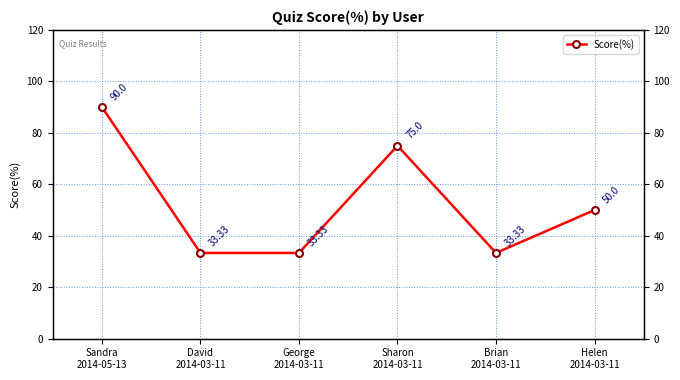

At which category does the chart reach its peak across all series?

Sandra
2014-05-13